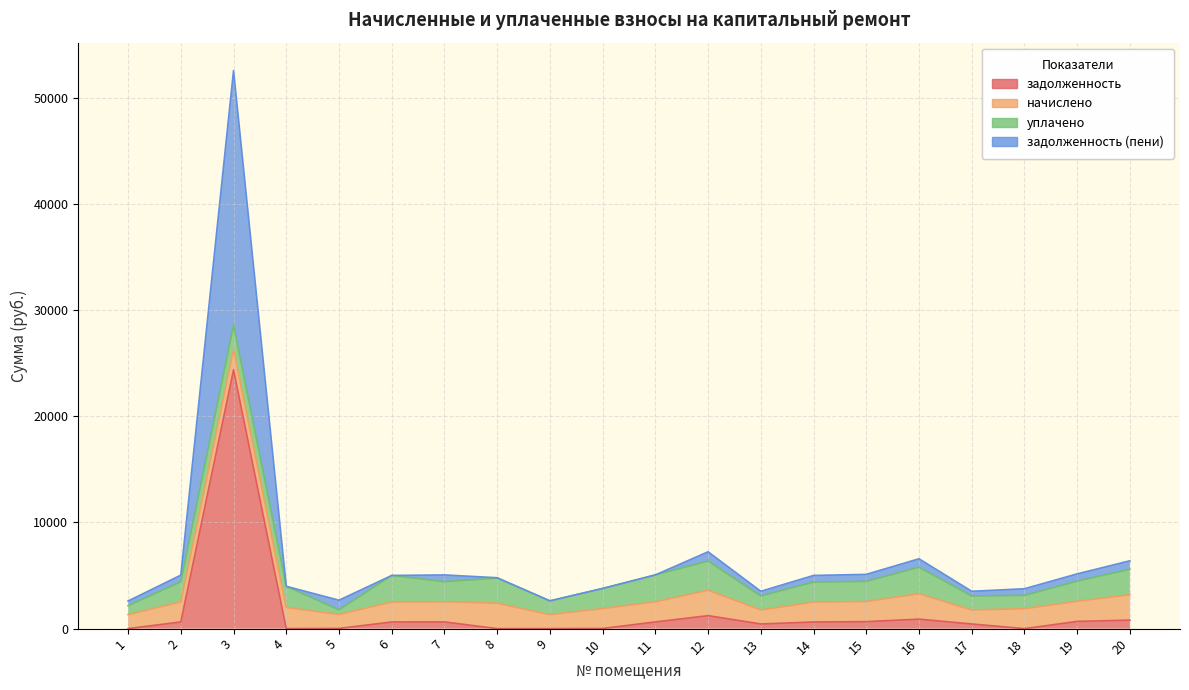

How many interior local peaks does the задолженность (пени) series have?

4